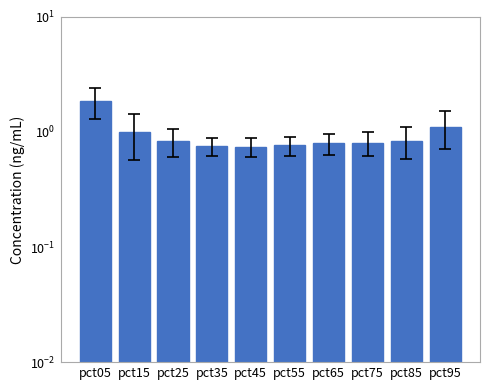

Where is the data nearest to the value 1?

pct15